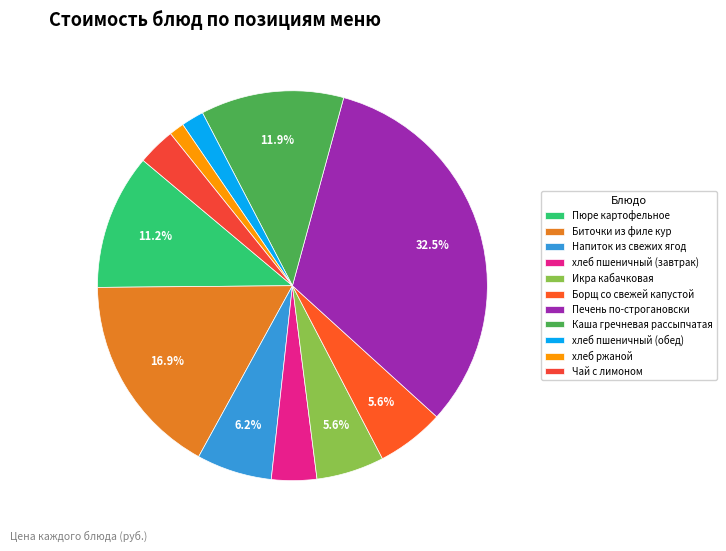

Is the sum of хлеб ржаной and Икра кабачковая greater than half?

No